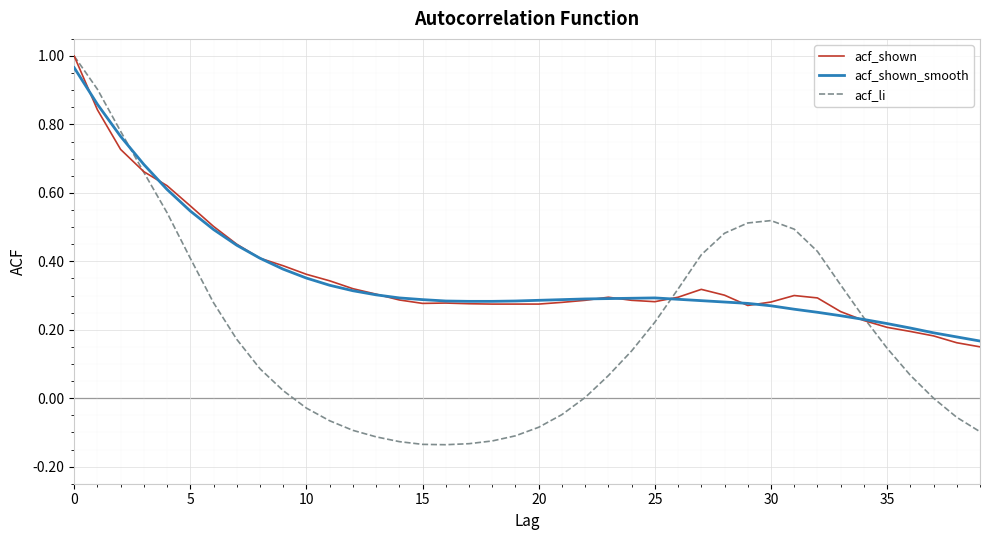

Which series has the widest spread of values?

acf_li